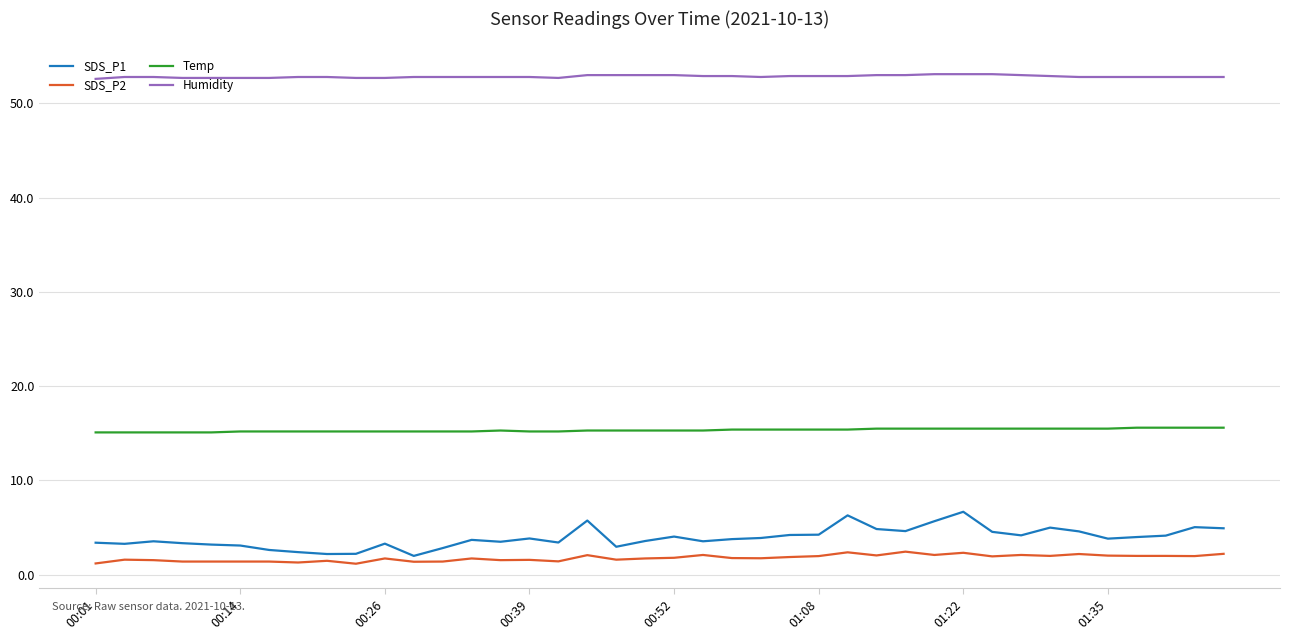

Which series has the largest range (max minus min)?

SDS_P1